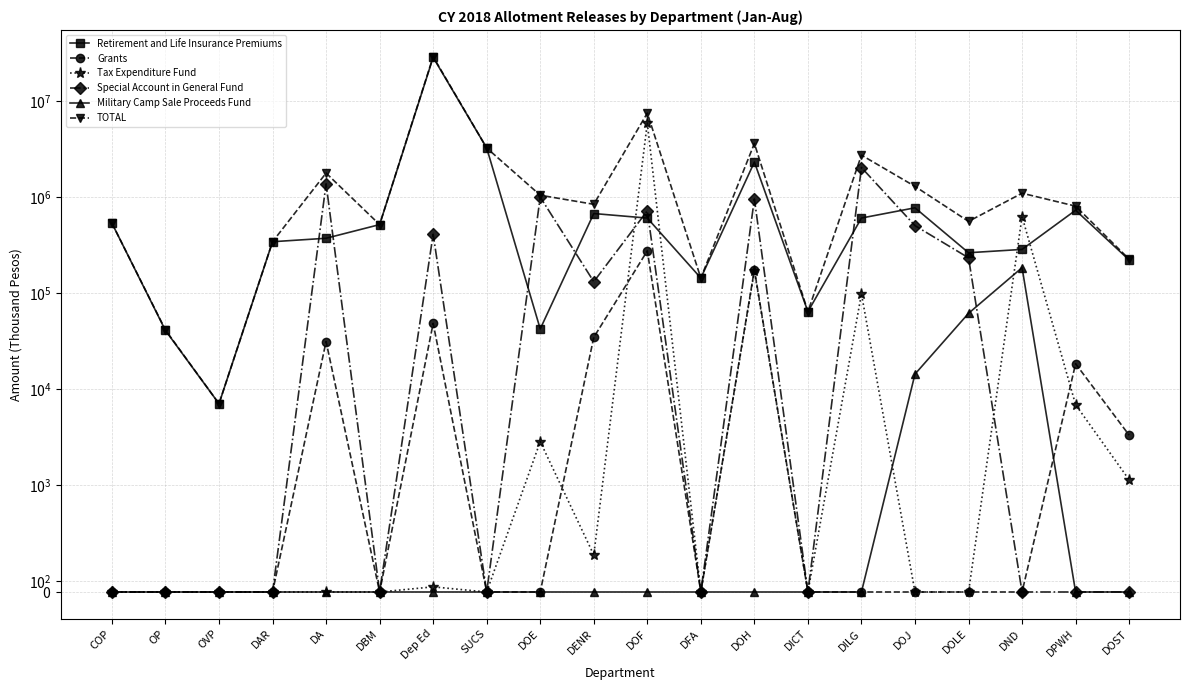

What is the total value across all series at COP?

1065666